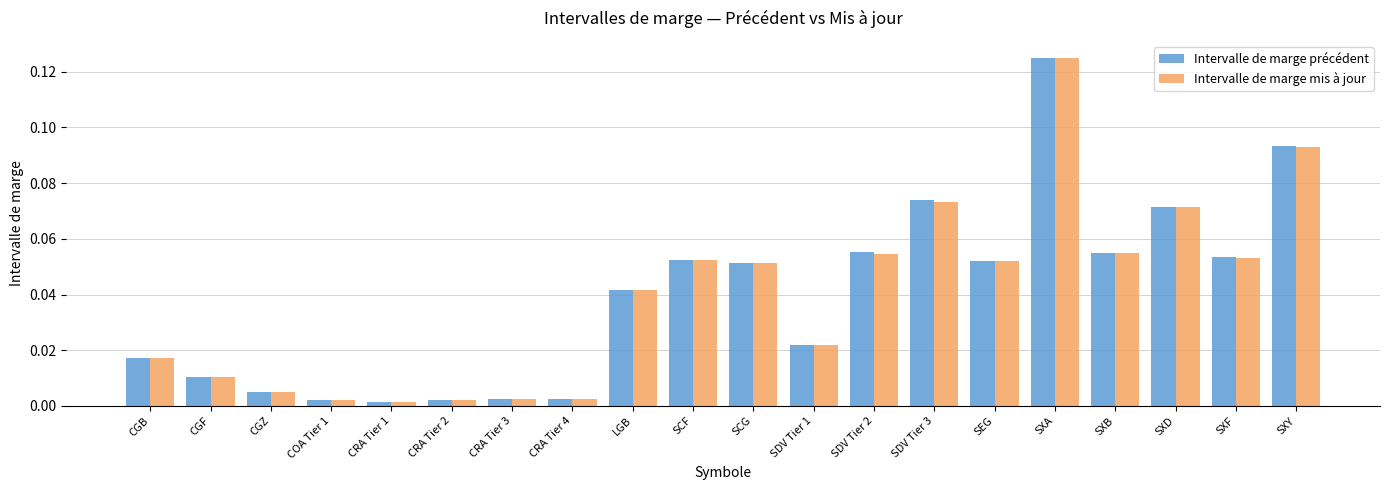

What is the sum of all Intervalle de marge précédent values?

0.8